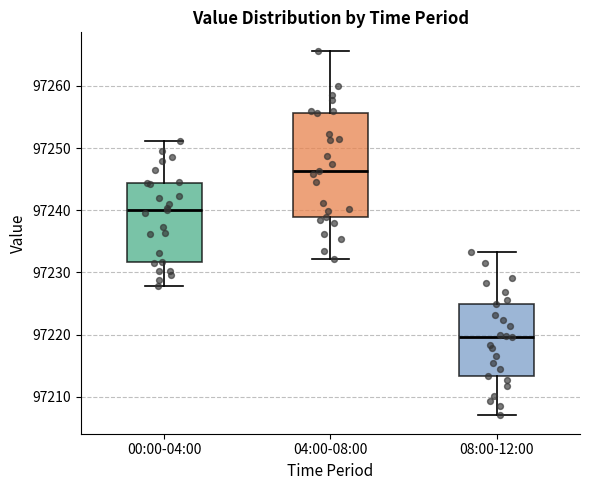

Where does the median line of the box for 00:00-04:00 sit on the y-axis? The values are not printed on the chart, so give them approximately, as read against the axis.

97240